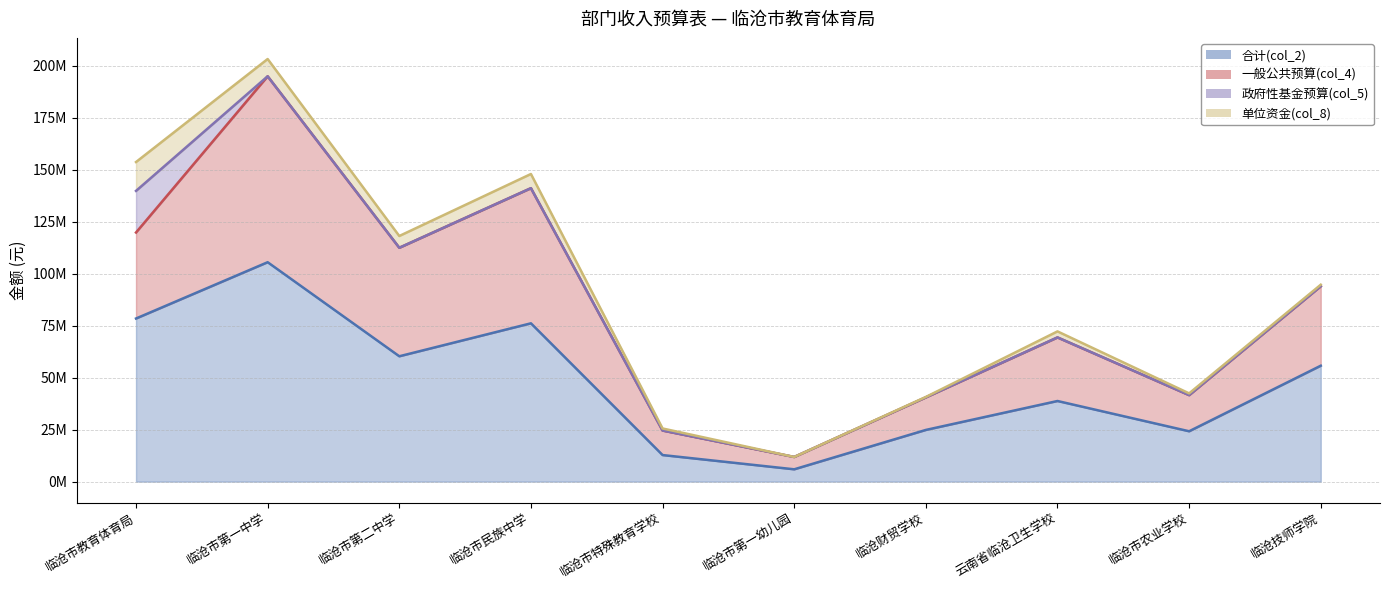

True or false: 合计(col_2) has a value of 4402987.7 at 临沧市特殊教育学校.

False